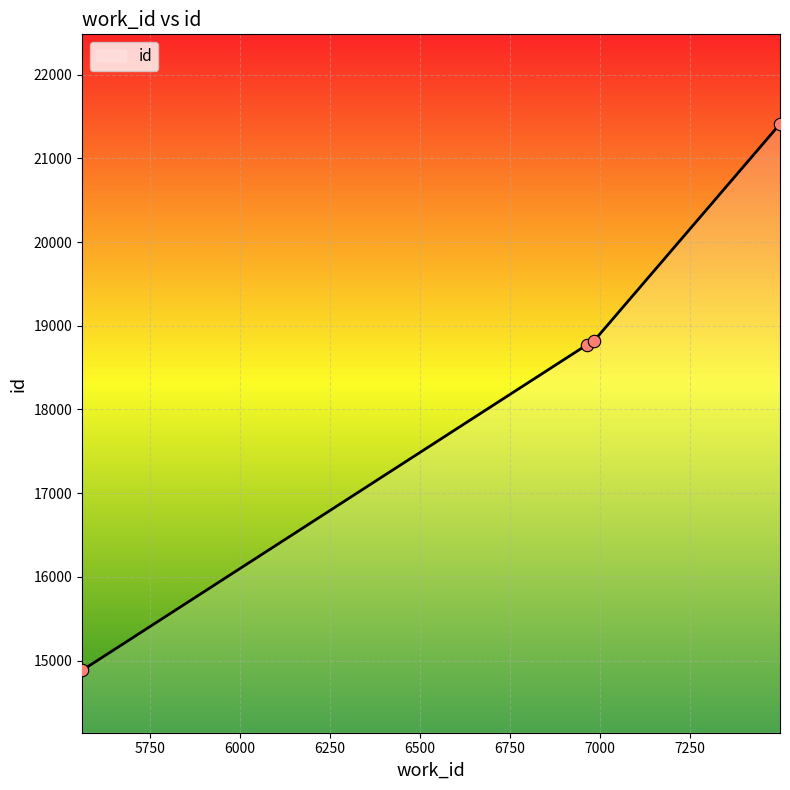

What is the ratio of the value at 5562 to the value at 7499?

0.7